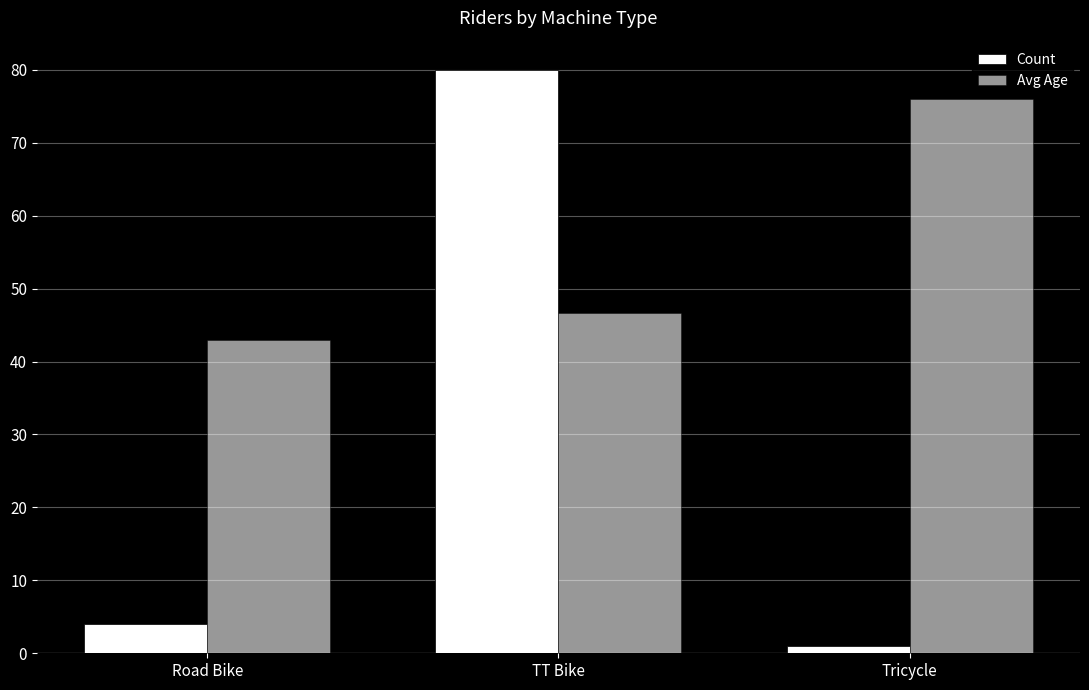

Reading right to left, what are all the values shown in this chart?

Count: Tricycle=1.0	TT Bike=80.0	Road Bike=4.0
Avg Age: Tricycle=76.0	TT Bike=46.7	Road Bike=43.0